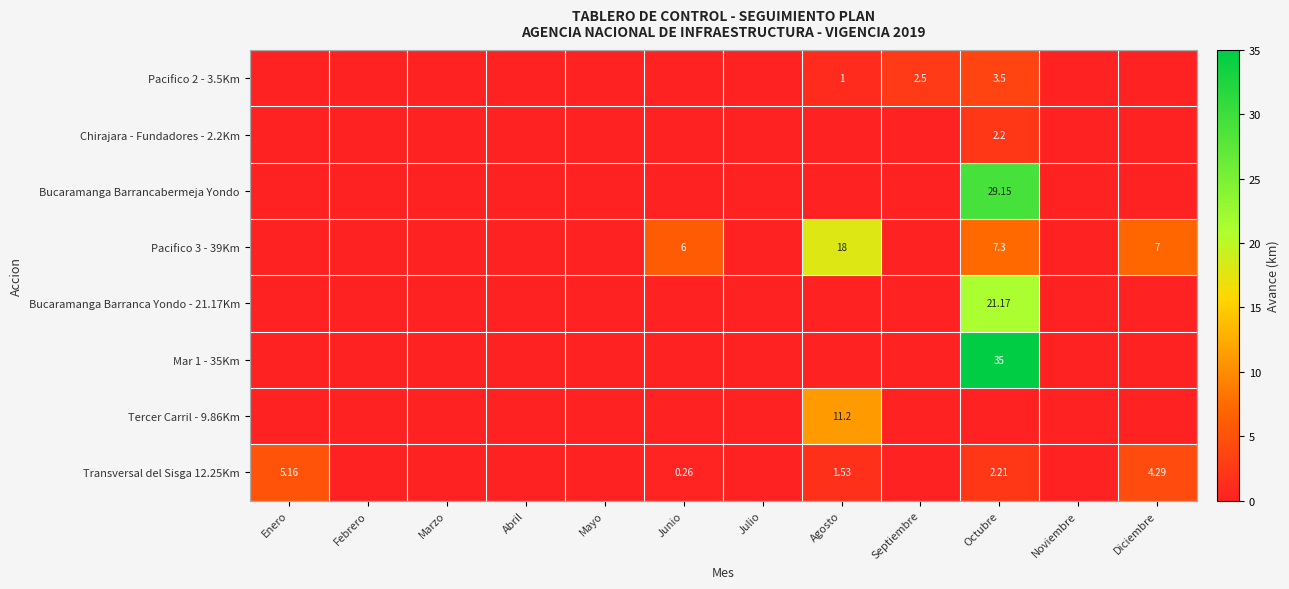

What is the difference between the second highest and second lowest values in the Pacifico 2 - 3.5Km series?

2.5